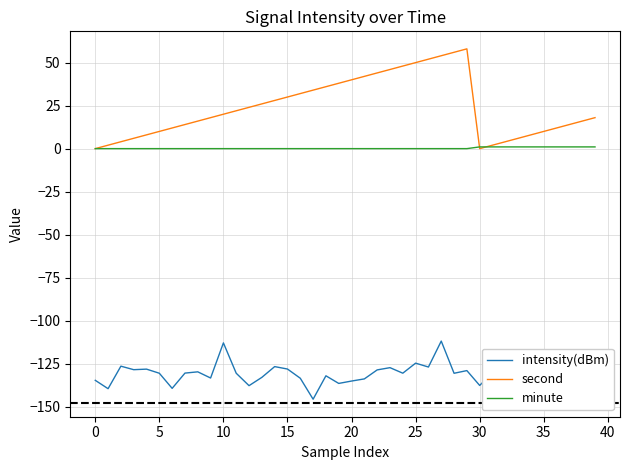

True or false: second and intensity(dBm) intersect in this chart.

False